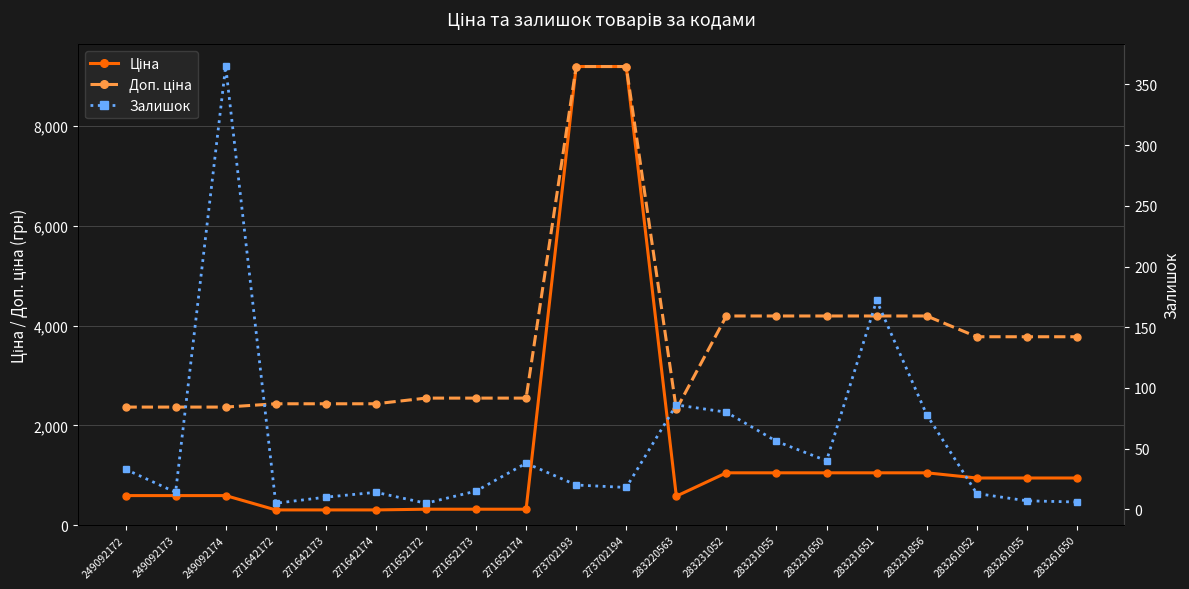

Which series has the widest spread of values?

Ціна